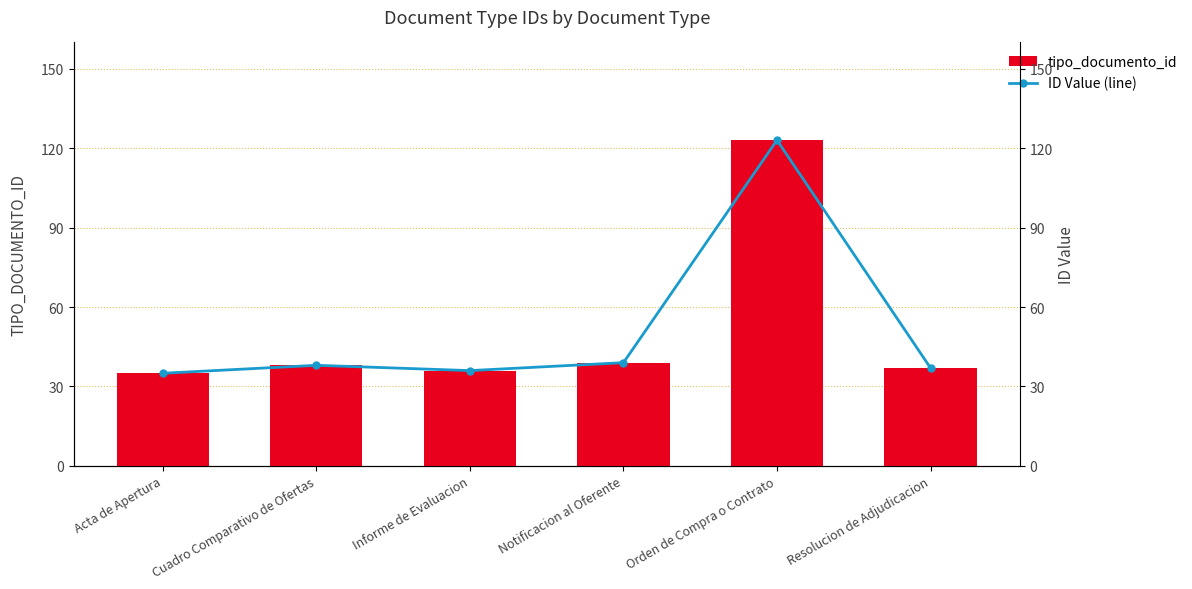

How many categories are shown in the chart?

6